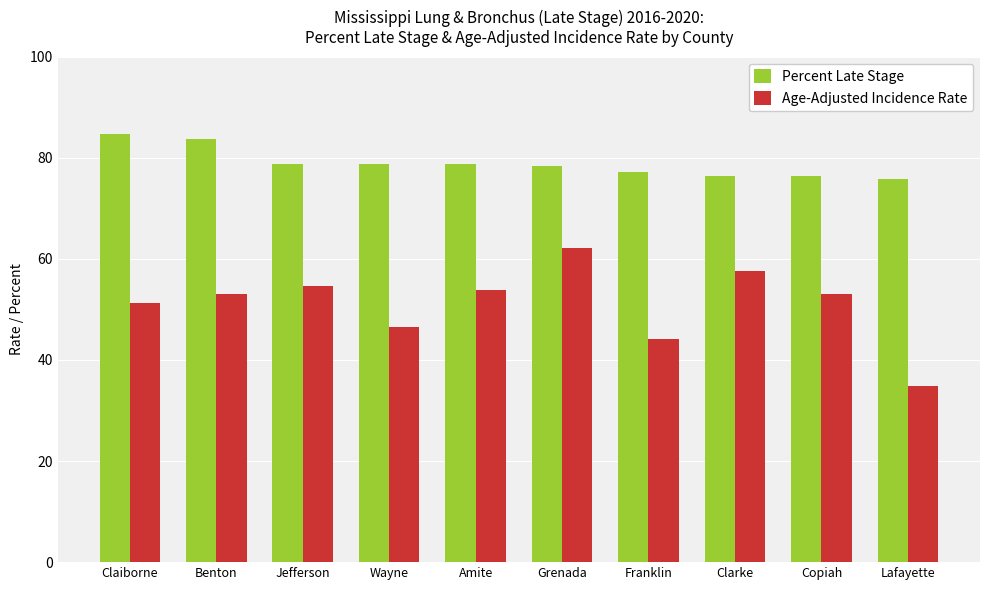

At which label is Age-Adjusted Incidence Rate closest to 48?

Wayne